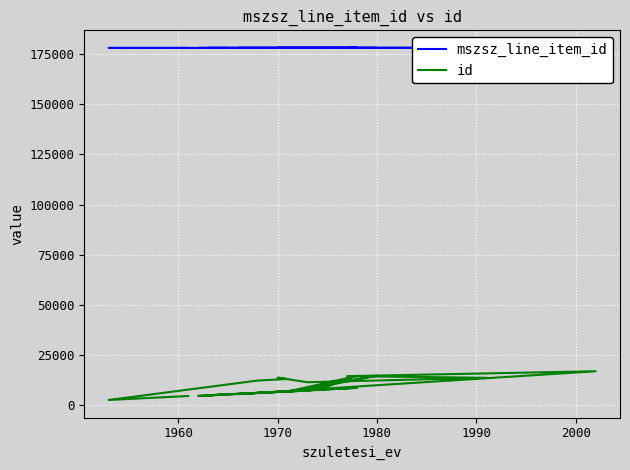

What is the greatest value displayed?

178128